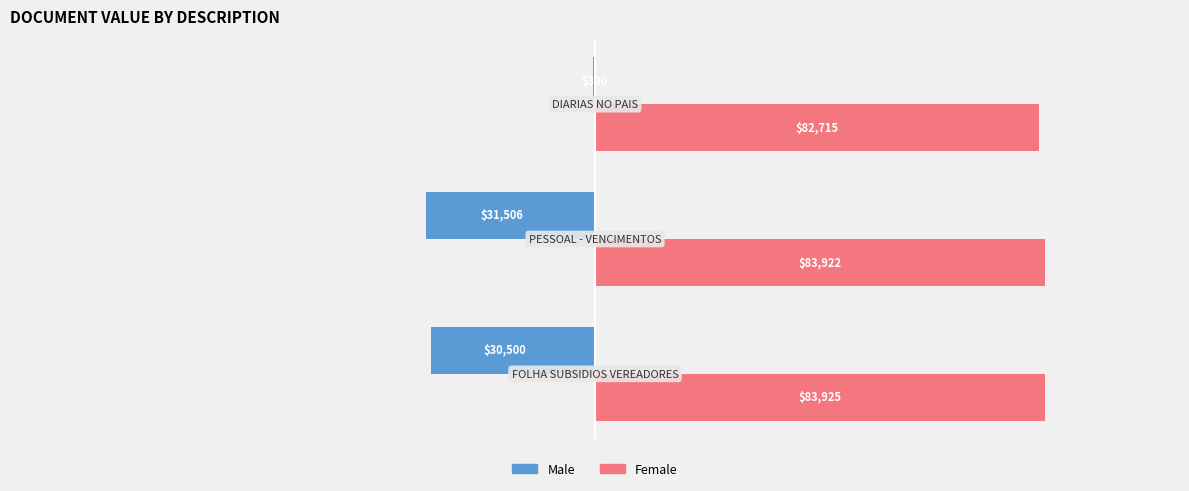

Which series has the largest total across all categories?

Female